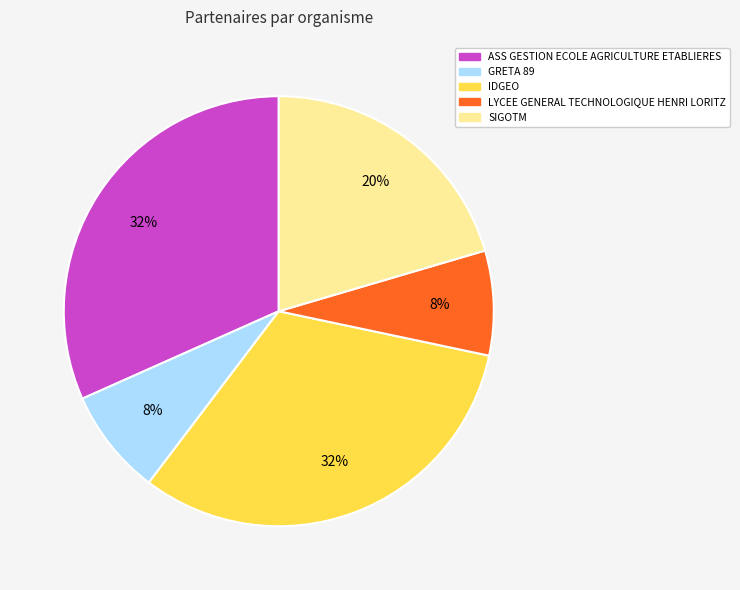

Is the sum of ASS GESTION ECOLE AGRICULTURE ETABLIERES and SIGOTM greater than half?

Yes